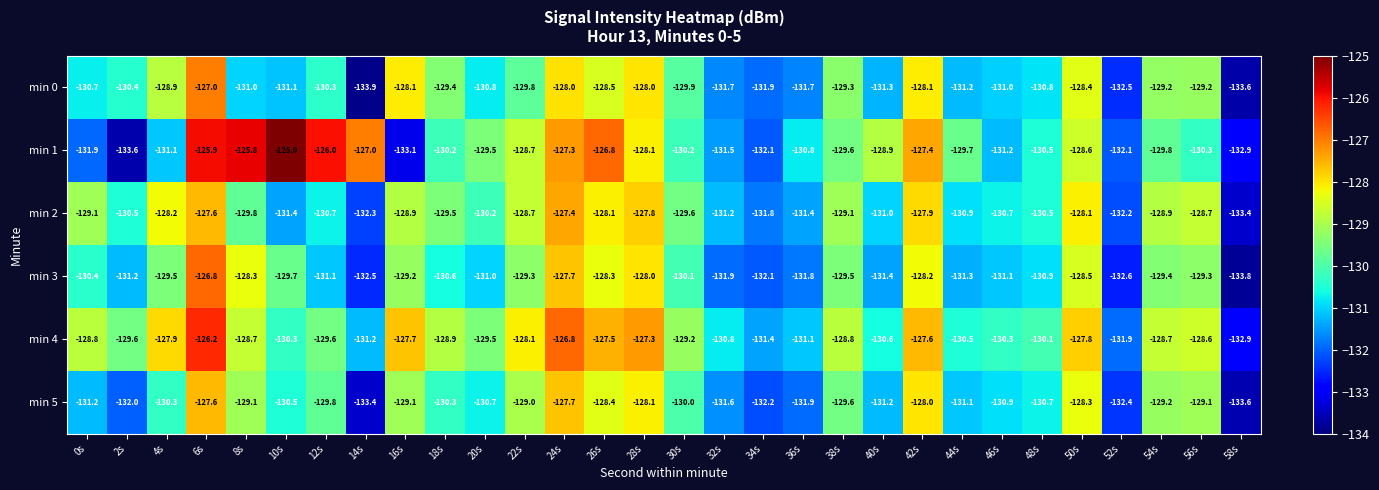

Rank the series at 0s from lowest to highest value.

min 1, min 5, min 0, min 3, min 2, min 4